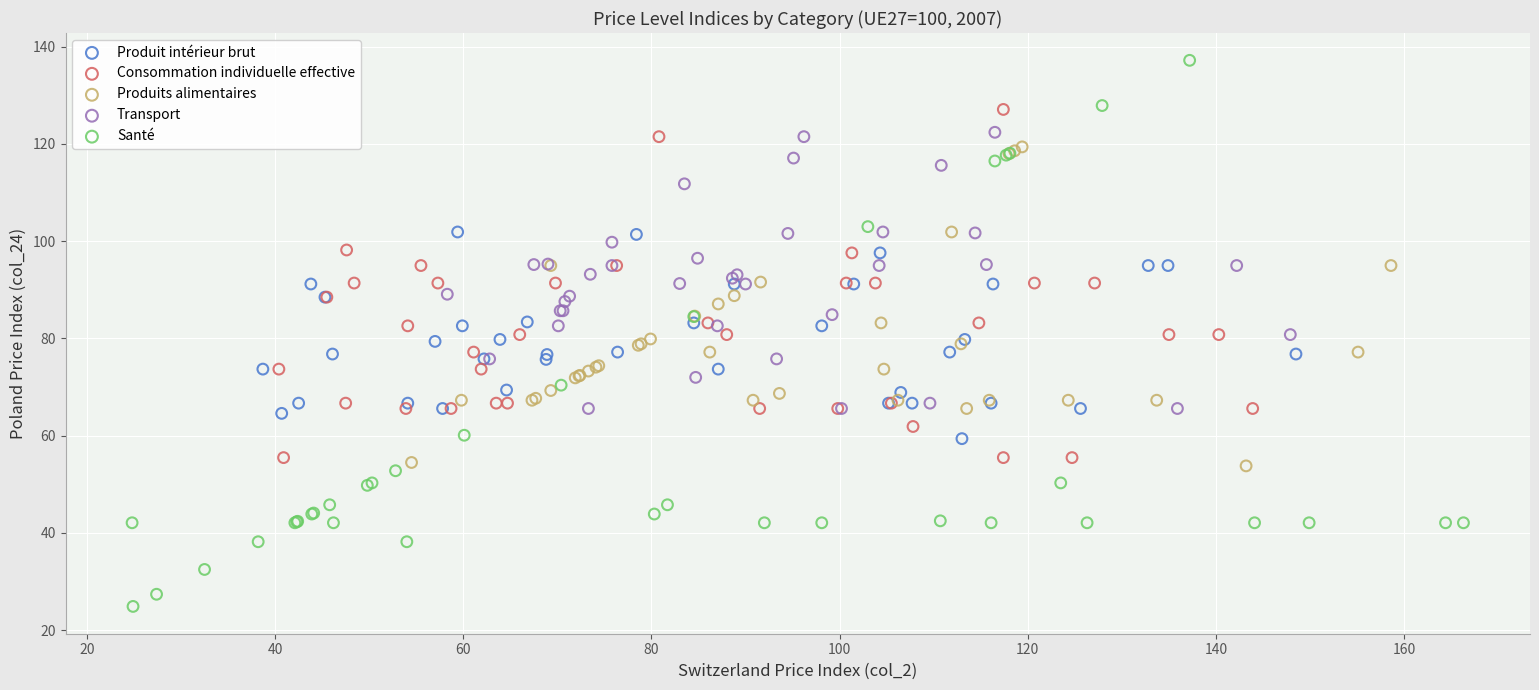

Which series contains the highest Y value?

Santé